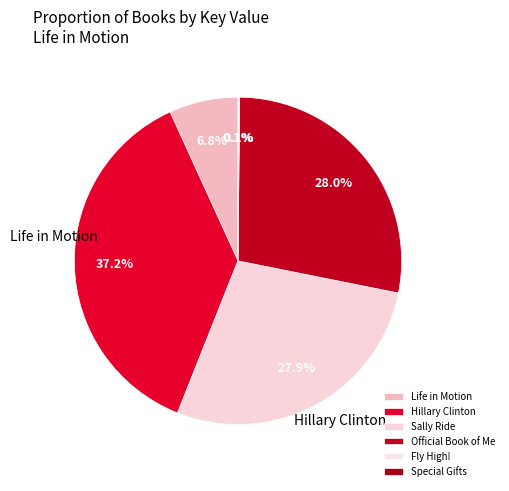

Is it true that Special Gifts is 5% of the pie?

False